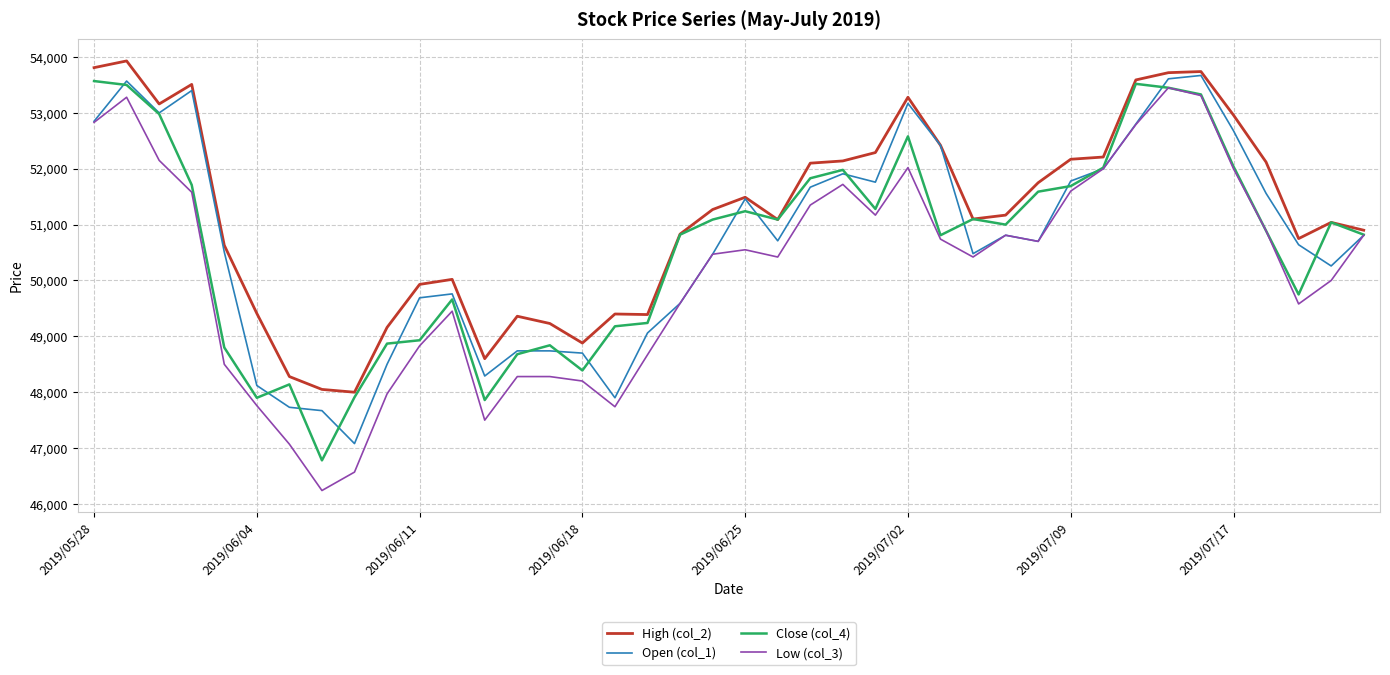

Which series has the largest range (max minus min)?

Low (col_3)